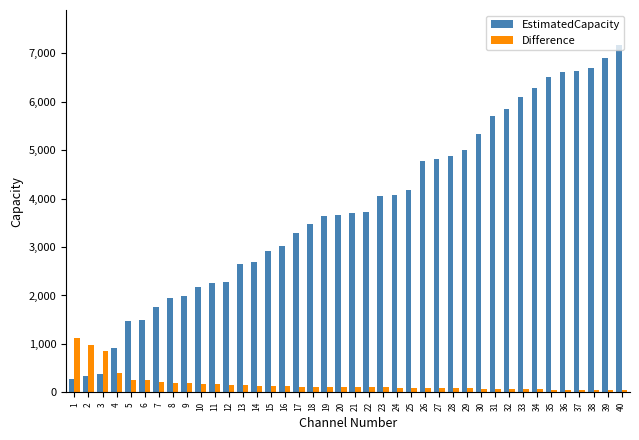

What is the difference between the EstimatedCapacity values at 6 and 21?

2211